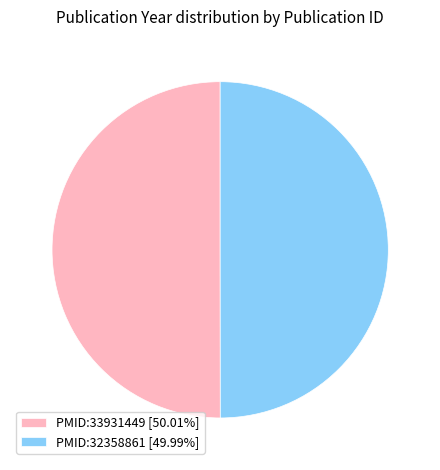

Approximately how many times larger is the value at PMID:33931449 [50.01%] compared to PMID:32358861 [49.99%]?

1.0